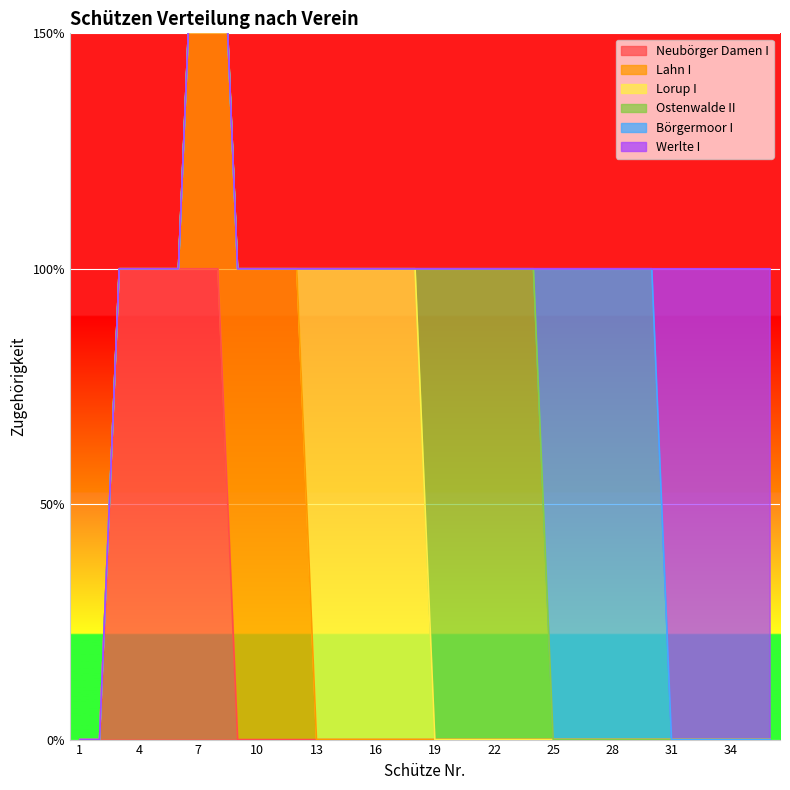

True or false: Werlte I and Neubörger Damen I intersect in this chart.

False